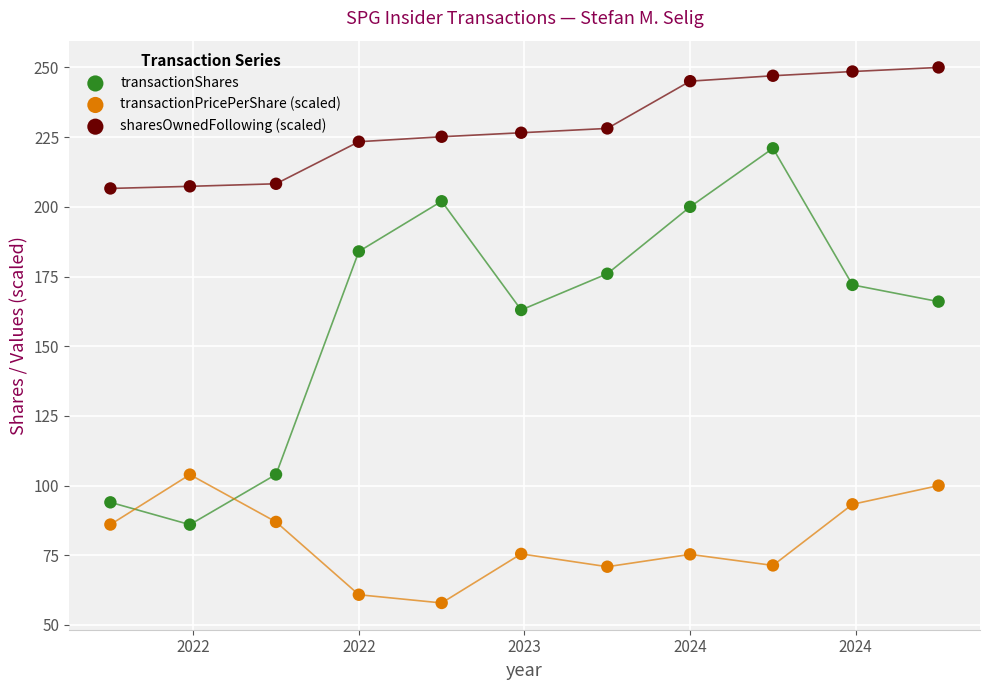

Which series reaches the minimum Y coordinate?

transactionPricePerShare (scaled)